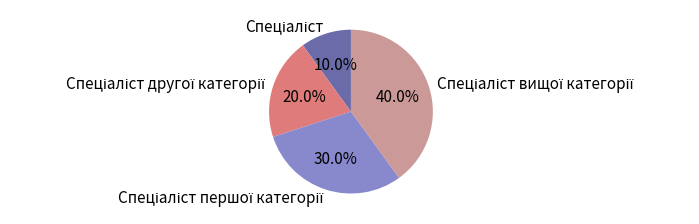

How many segments does this pie chart have?

4